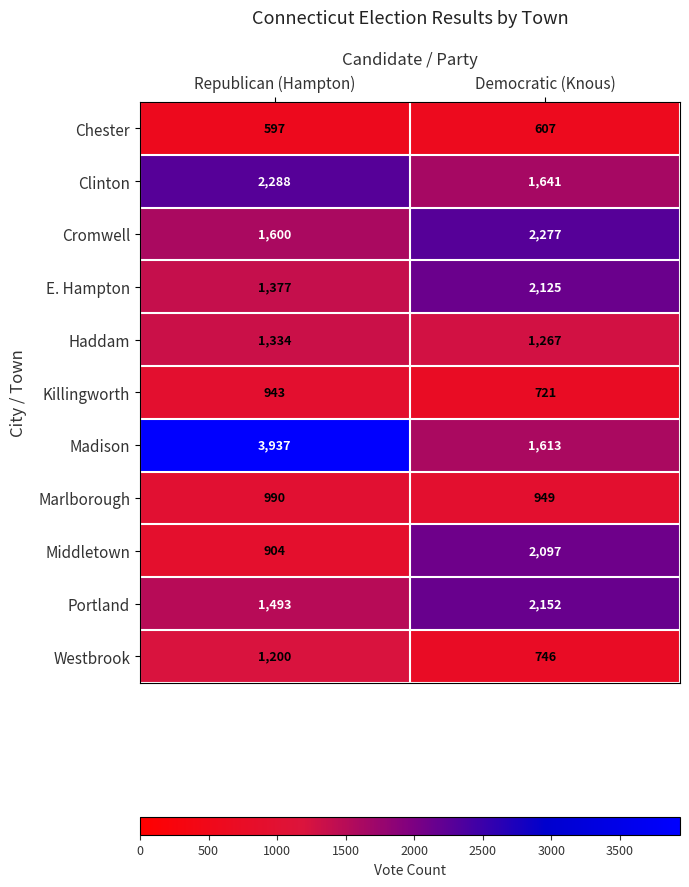

List the series in order of their peak value, highest first.

Madison, Clinton, Cromwell, Portland, E. Hampton, Middletown, Haddam, Westbrook, Marlborough, Killingworth, Chester